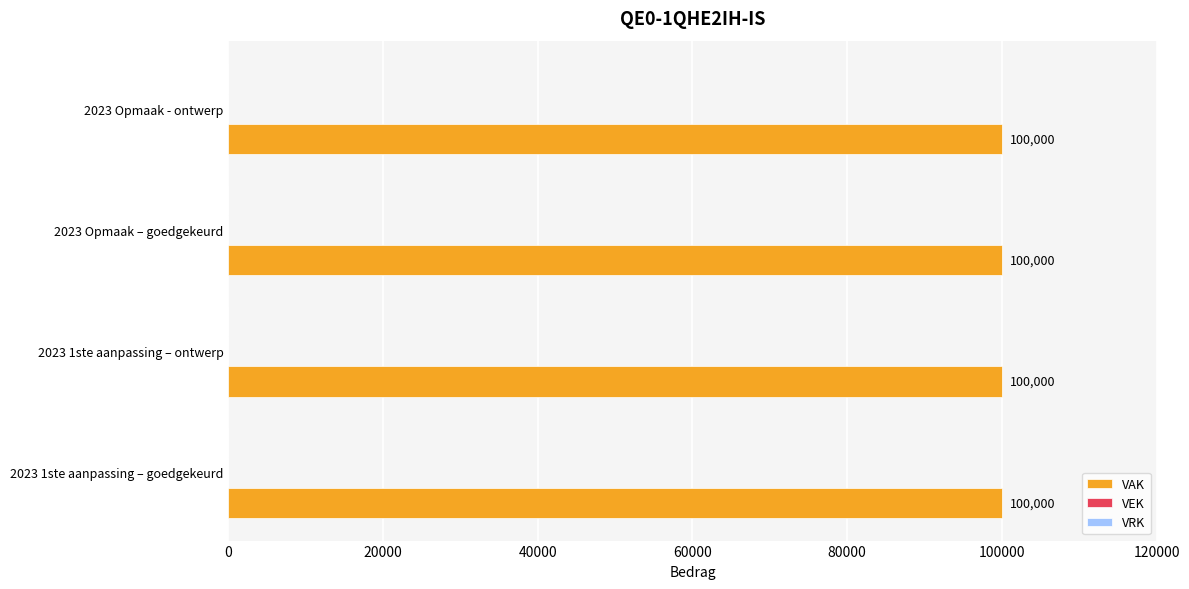

The value of VAK at 2023 Opmaak - ontwerp is 164549. True or false?

False